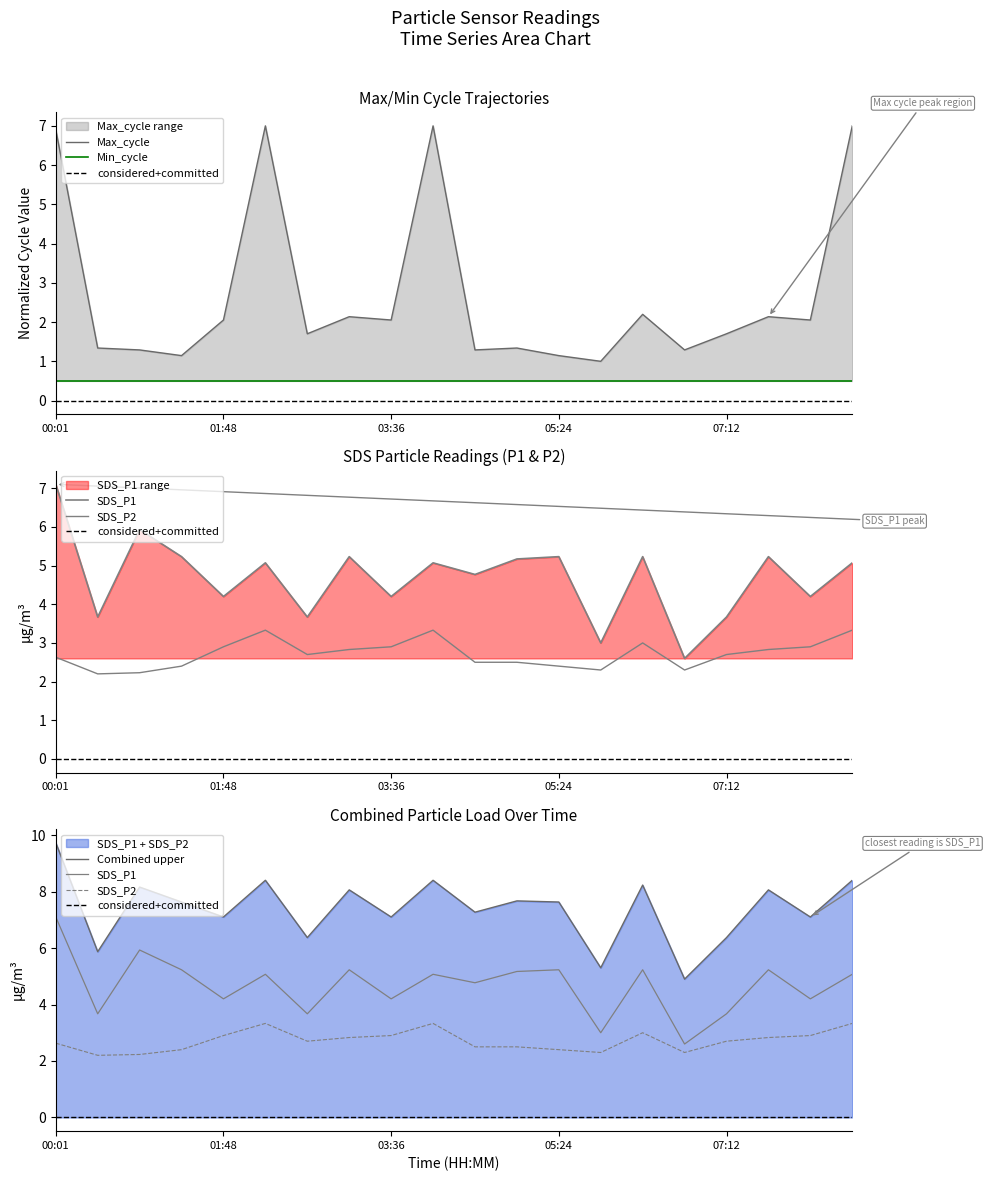

How many categories are shown in the chart?

20